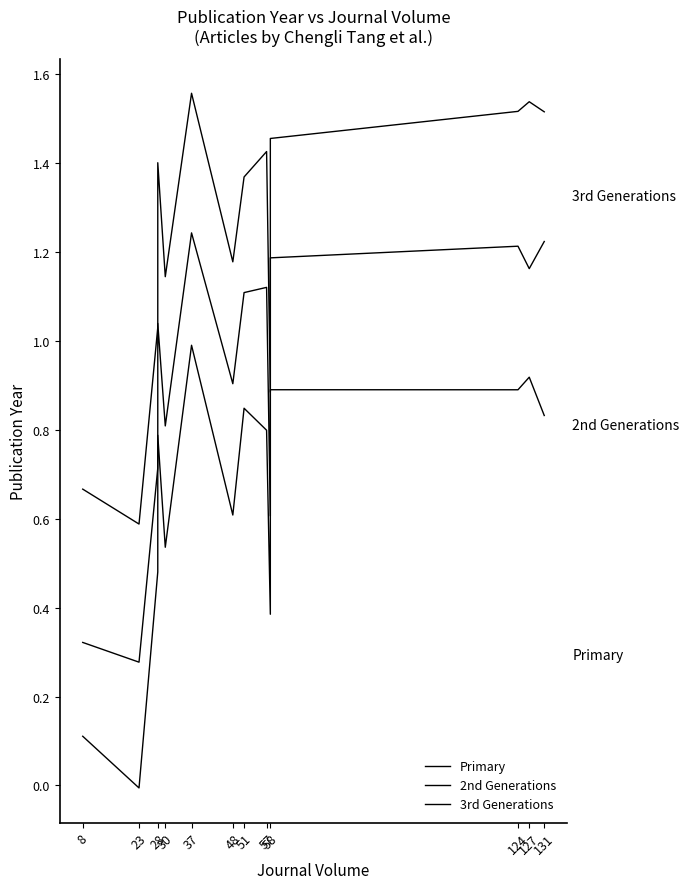

What is the difference between the maximum and minimum values in the Primary series?

1.0